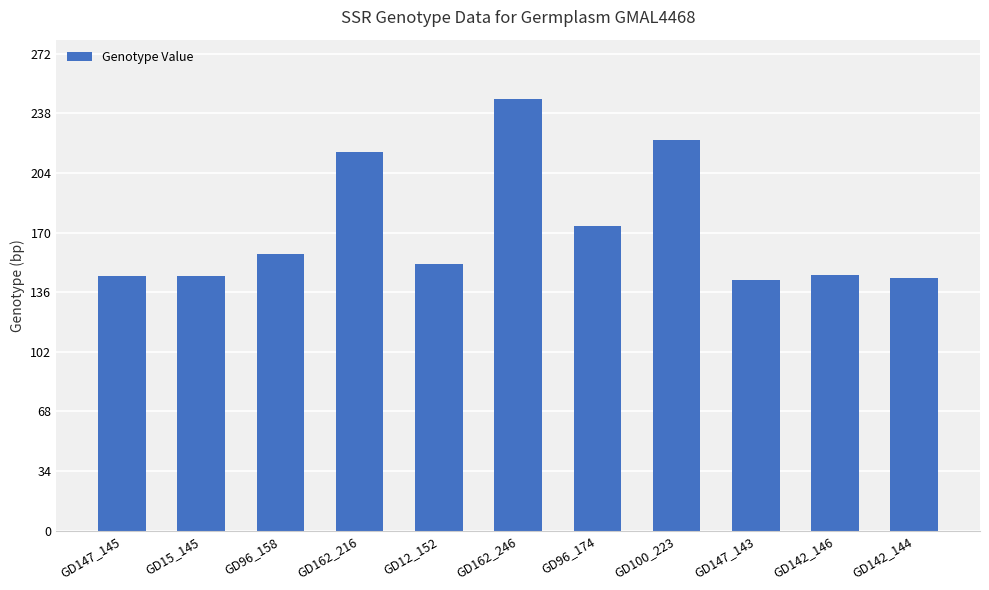

Does the chart contain stacked bars?

No